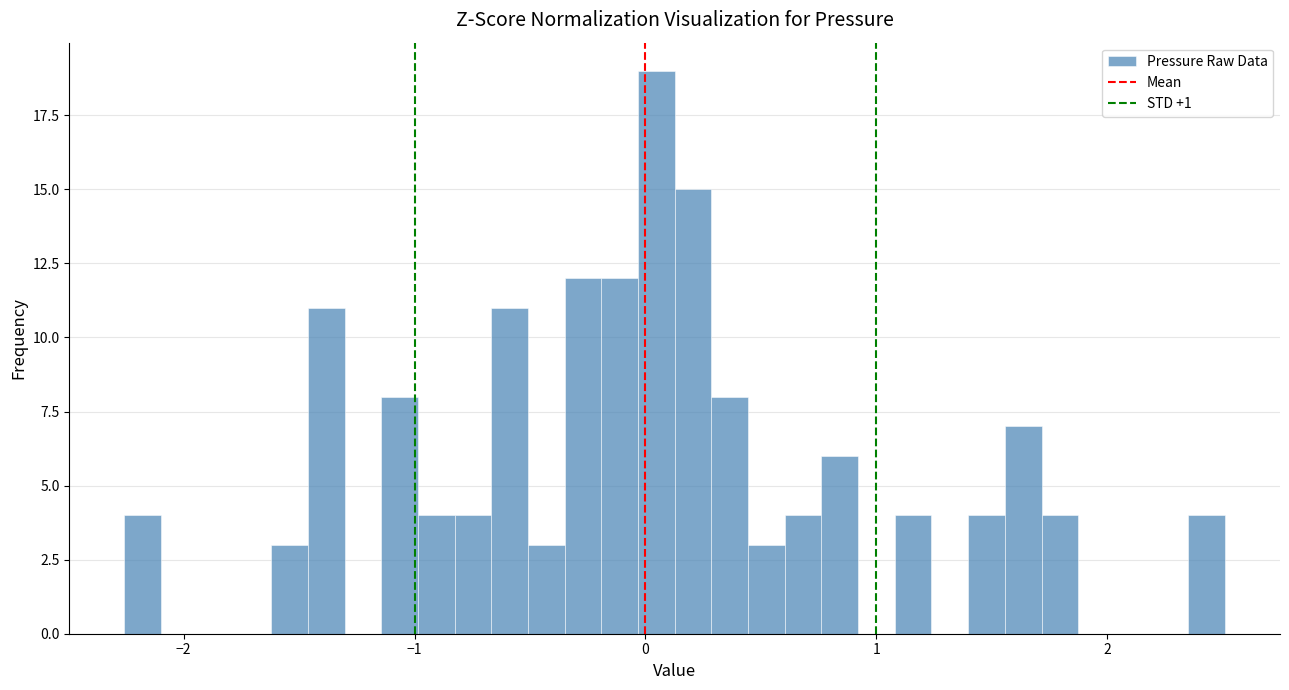

Around what value on the x-axis is the tallest bar? Give the approximate position of its centre, as read against the axis.

0.0